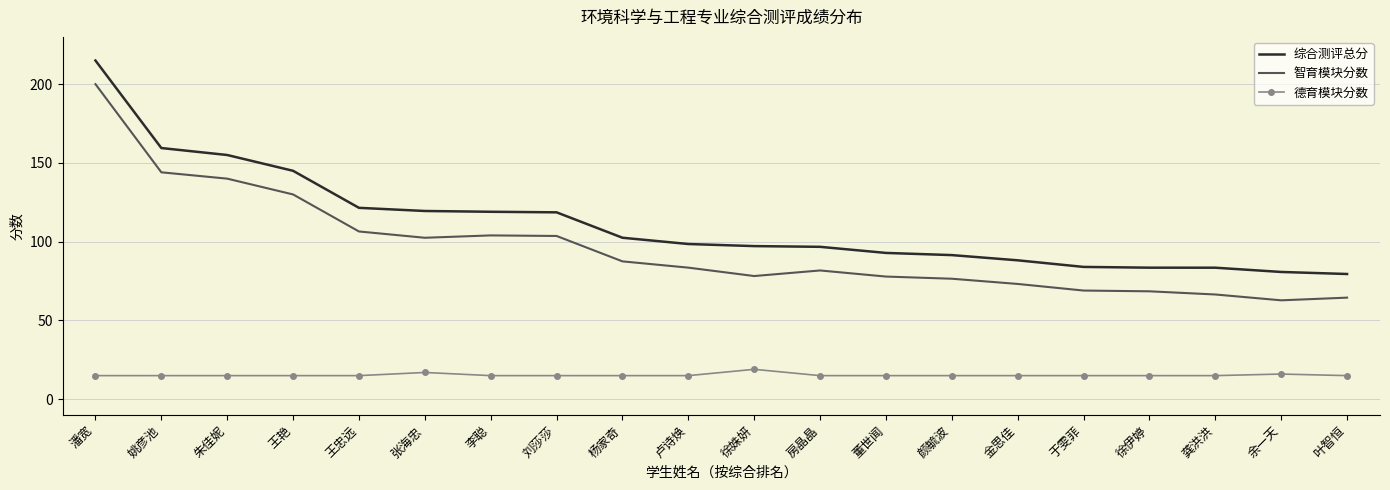

What is the difference between the highest and lowest values at 王艳?

130.0